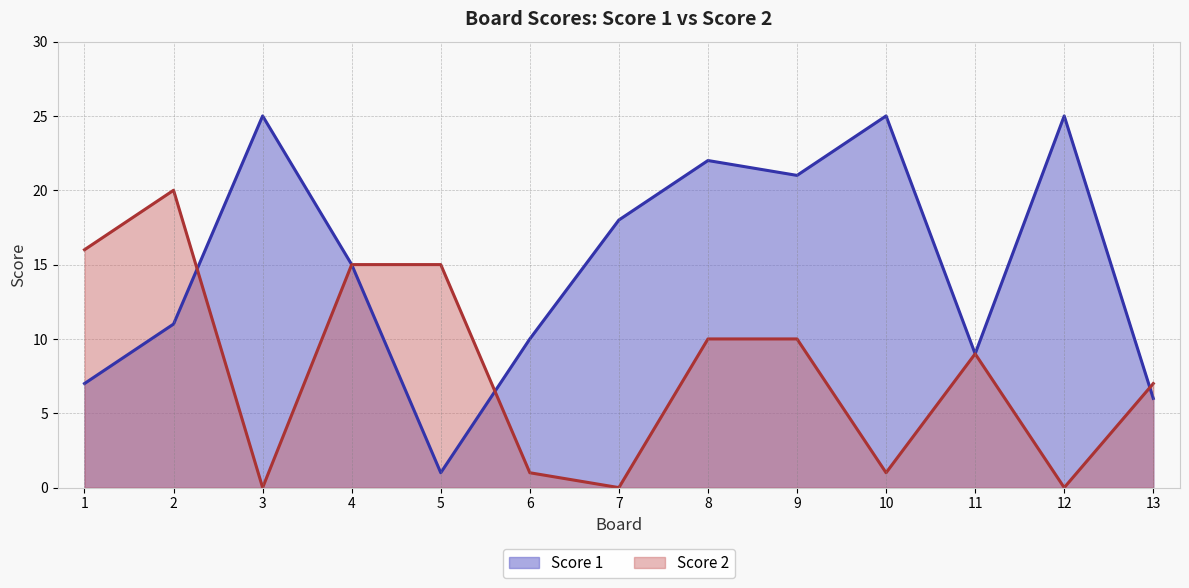

How many data points in Score 1 line are less than 15?

6